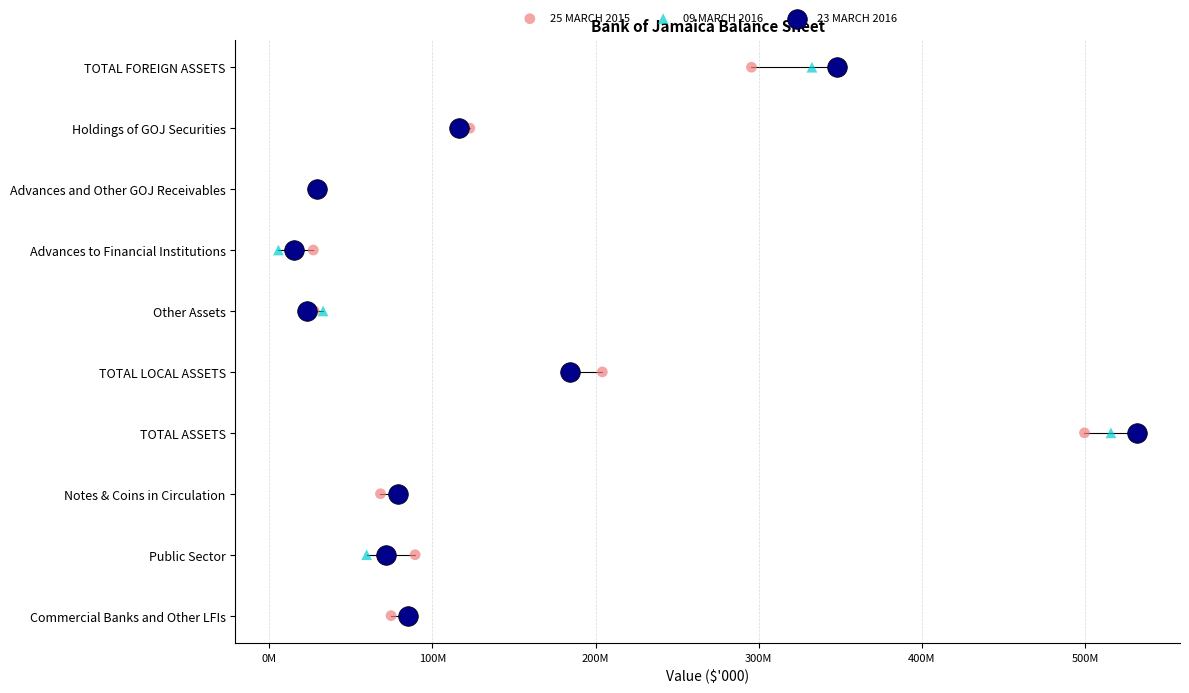

Which series reaches the minimum Y coordinate?

25 MARCH 2015